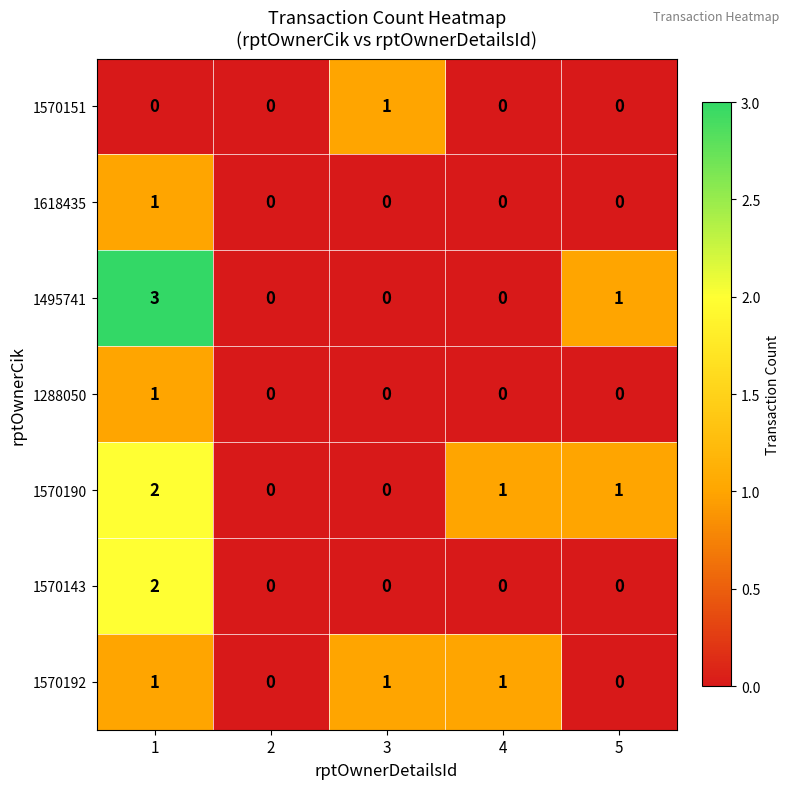

How many data points does each series have?

5